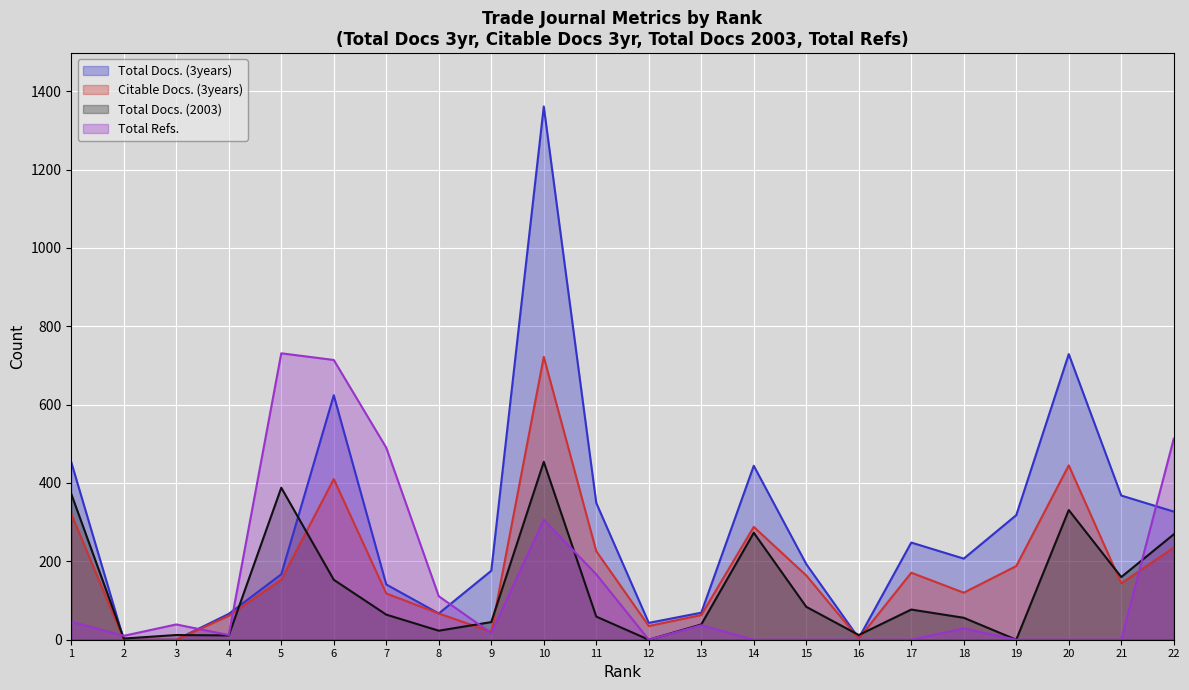

What is the spread (max minus min) of values at 20?

729